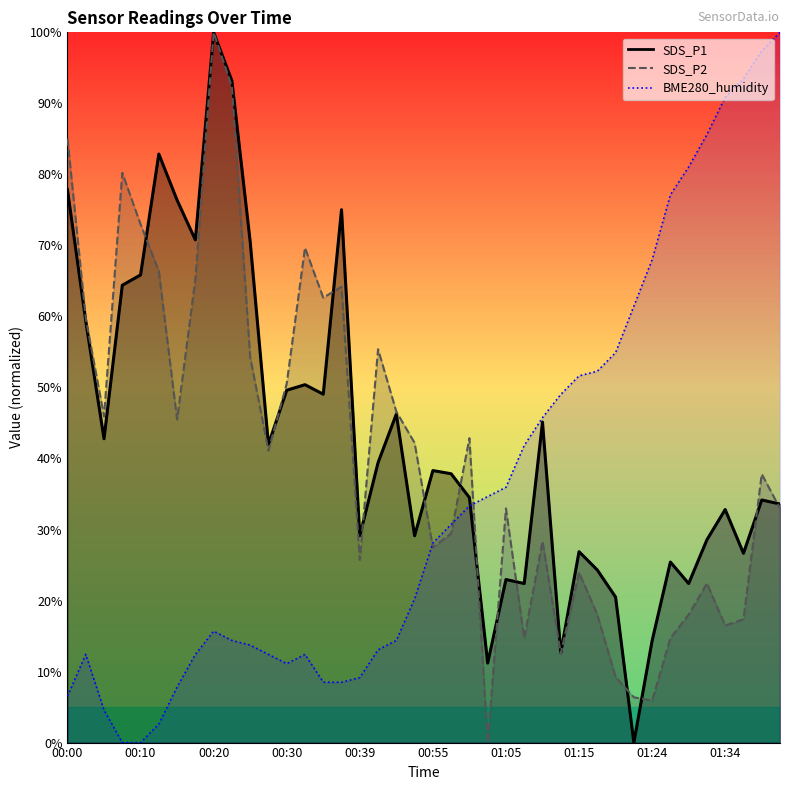

List the series in order of their peak value, highest first.

SDS_P1, SDS_P2, BME280_humidity